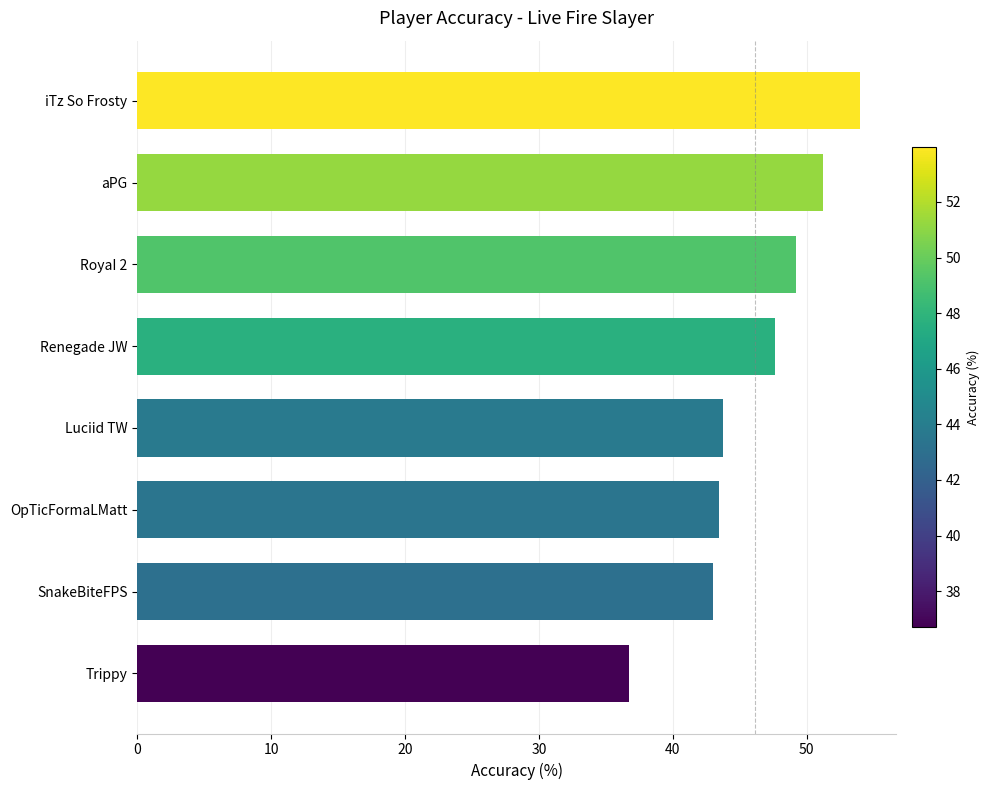

At which category does the chart reach its peak across all series?

iTz So Frosty